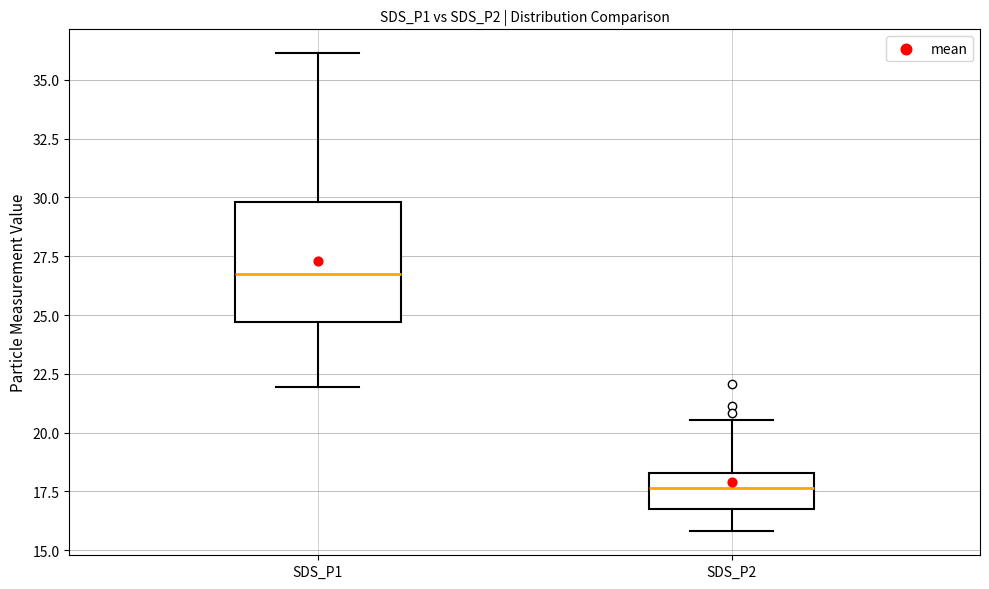

Where does the median line of the box for SDS_P2 sit on the y-axis? The values are not printed on the chart, so give them approximately, as read against the axis.

17.5